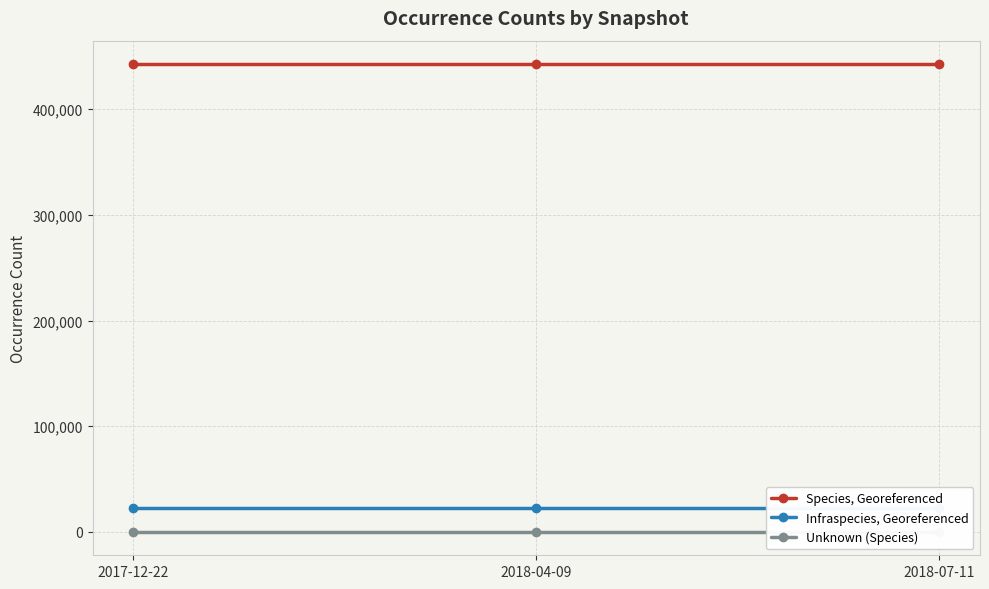

List the labels in order of Unknown (Species) value, largest first.

2017-12-22, 2018-04-09, 2018-07-11